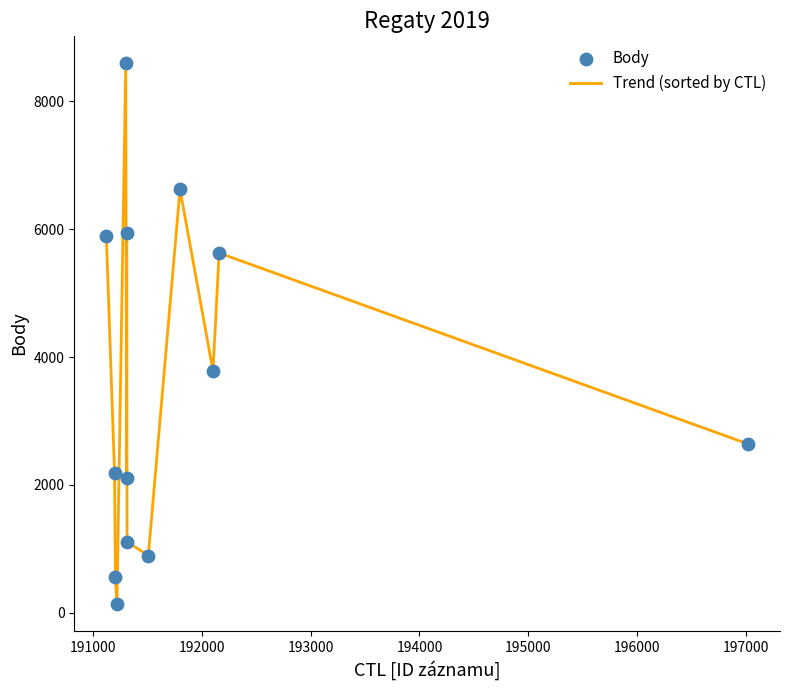

What is the difference between the maximum and minimum values?

8456